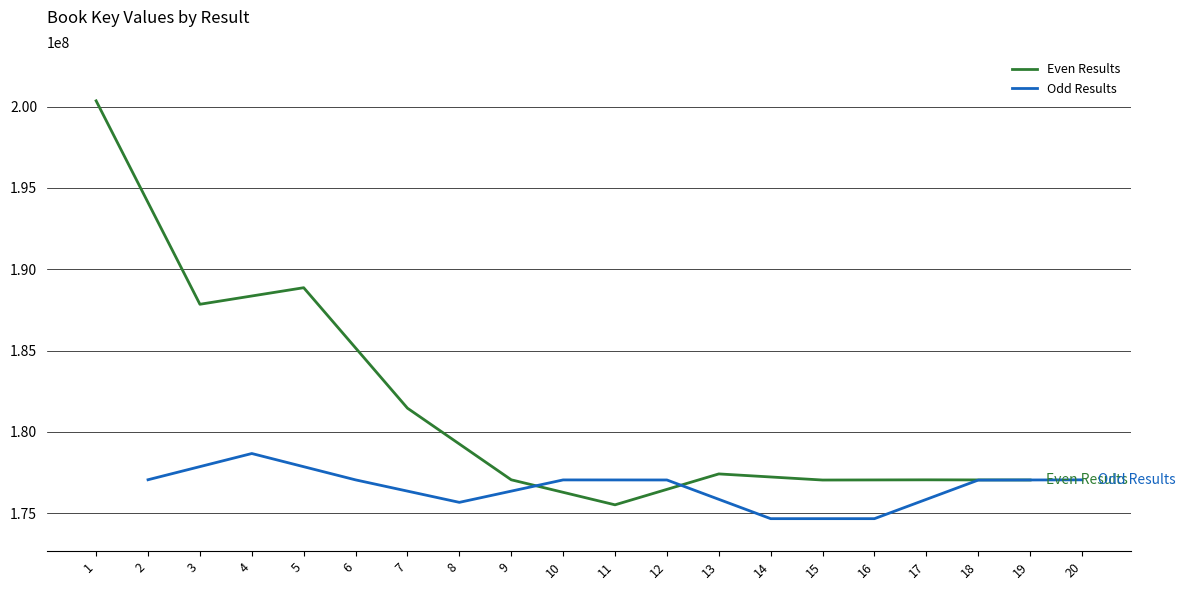

True or false: Even Results and Odd Results cross at least once.

True